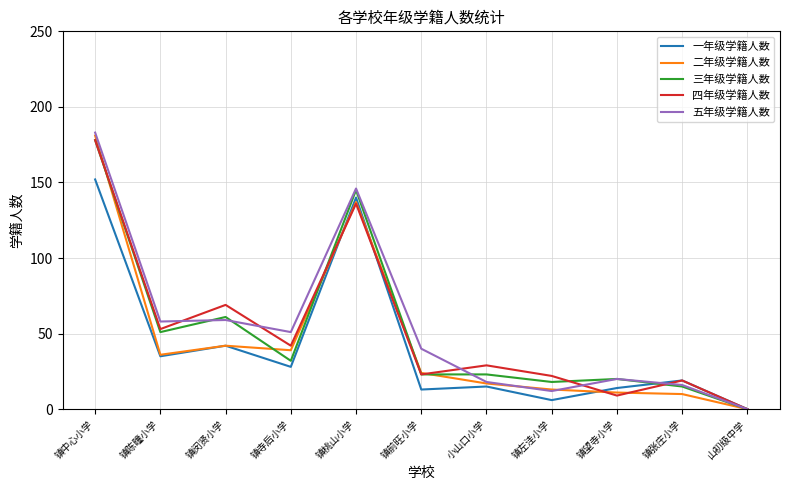

At which label does 三年级学籍人数 reach its minimum?

山初级中学